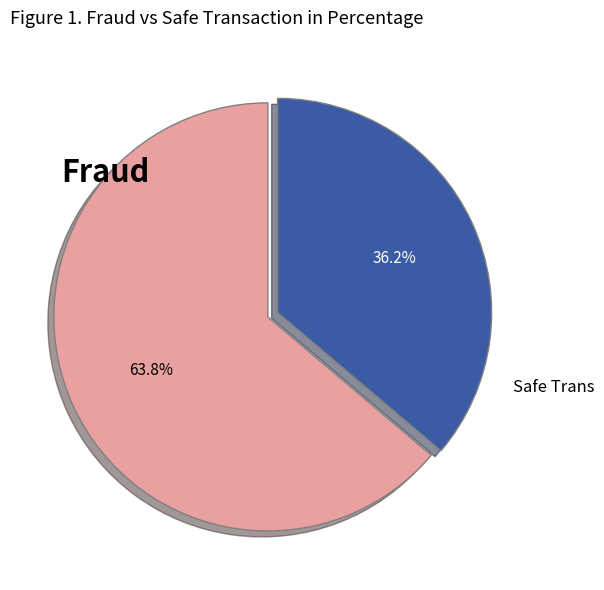

Does Fraud represent more than half of the total?

Yes